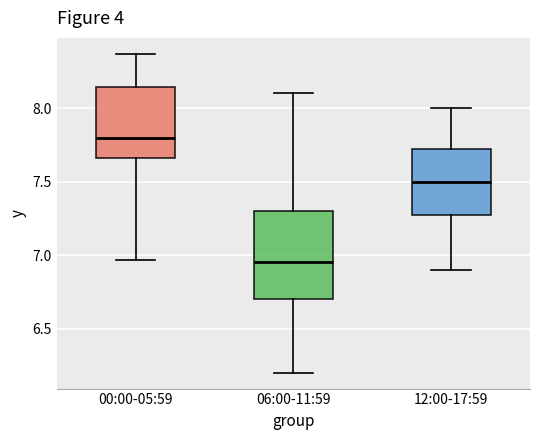

Reading left to right, read every box against the y-axis: the position of its median line, the range the box covers, and the ends of its whiskers. The values are not printed on the chart, so give them approximately, as read against the axis.

00:00-05:59: median 7.80, box 7.65 to 8.15, whiskers 6.95 to 8.35
06:00-11:59: median 6.95, box 6.70 to 7.30, whiskers 6.20 to 8.10
12:00-17:59: median 7.50, box 7.30 to 7.75, whiskers 6.90 to 8.00